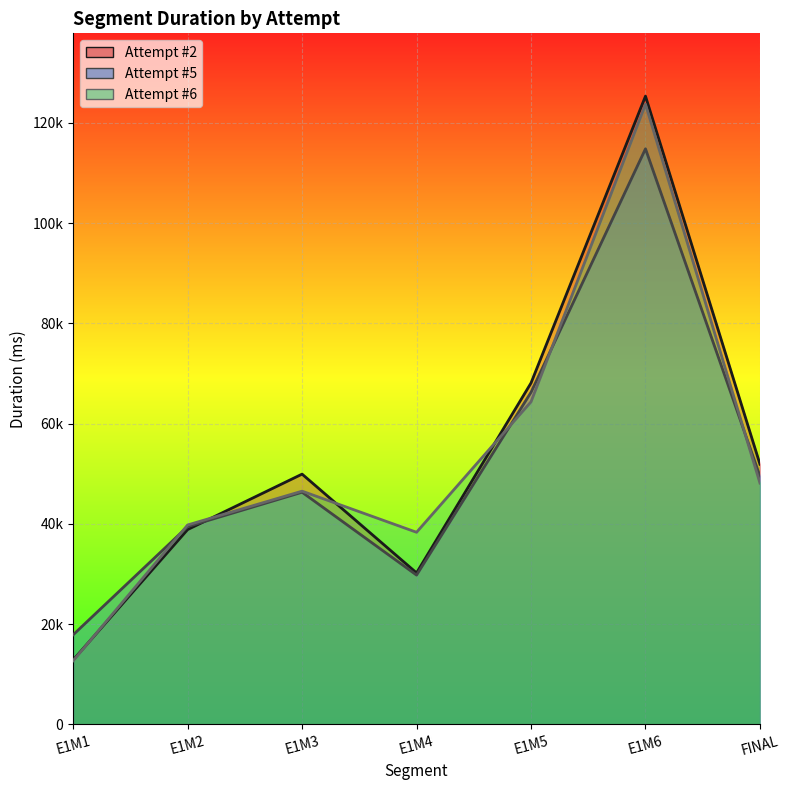

Where is the first local maximum for Attempt #6?

E1M3